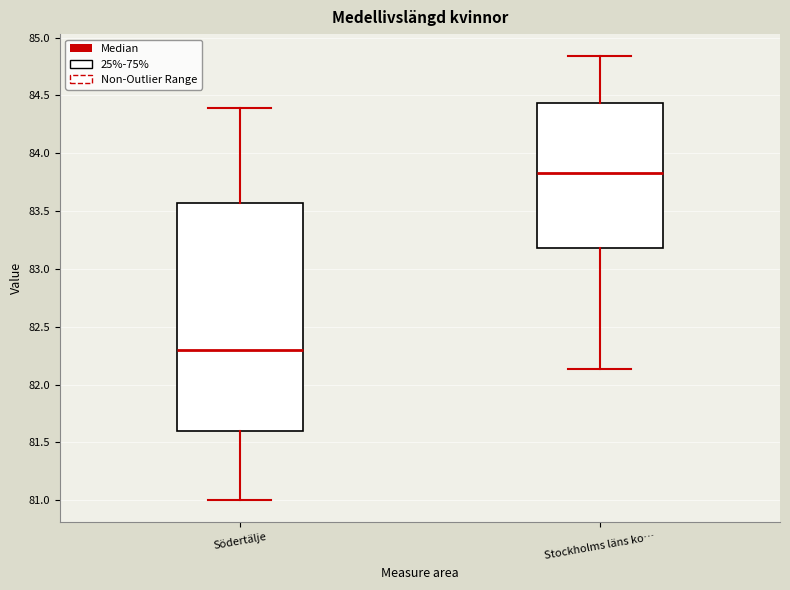

Which box is the tallest, from its lower edge to its upper edge?

Södertälje